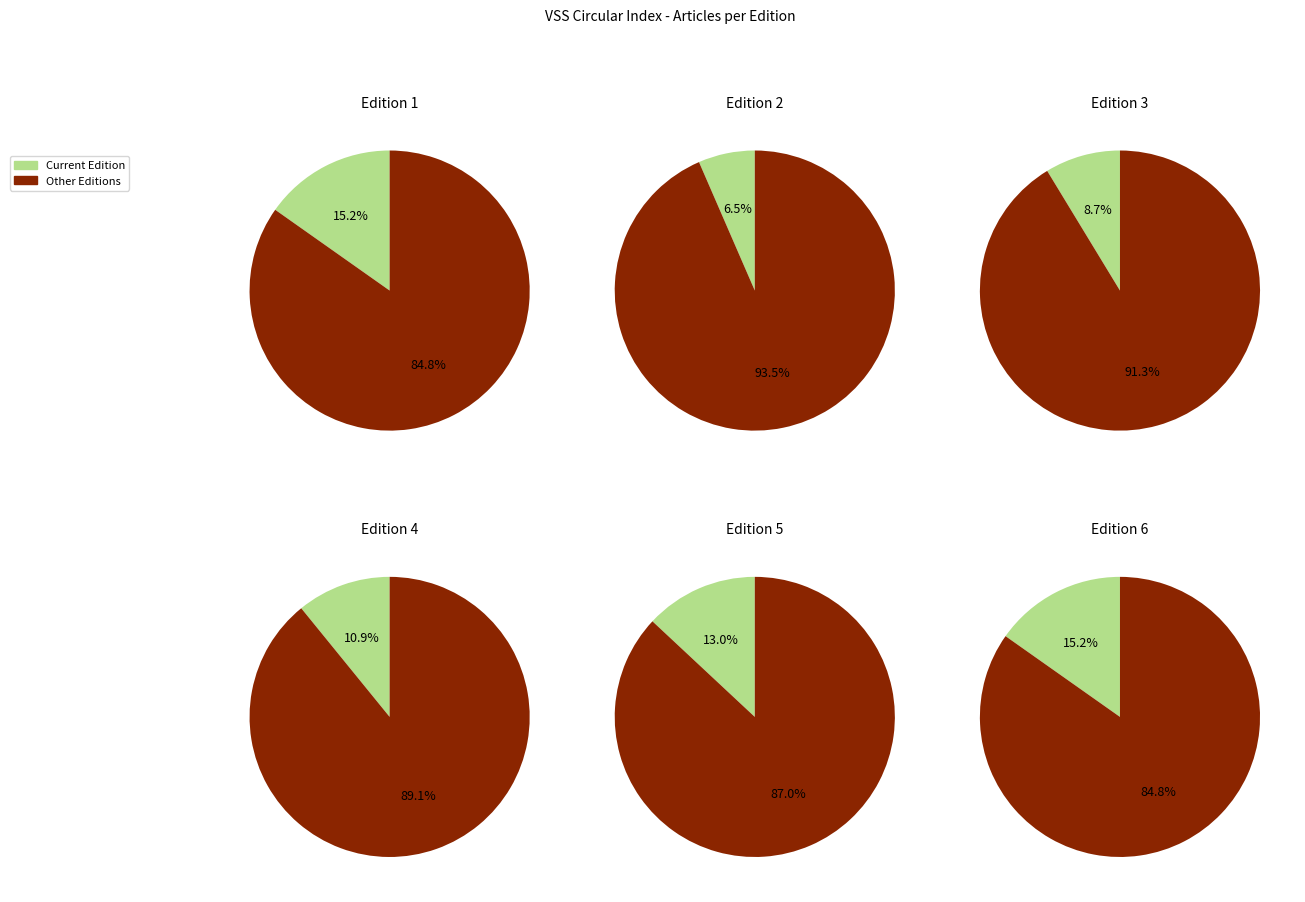

What percentage is the 10 slice, to the nearest percent?

11%